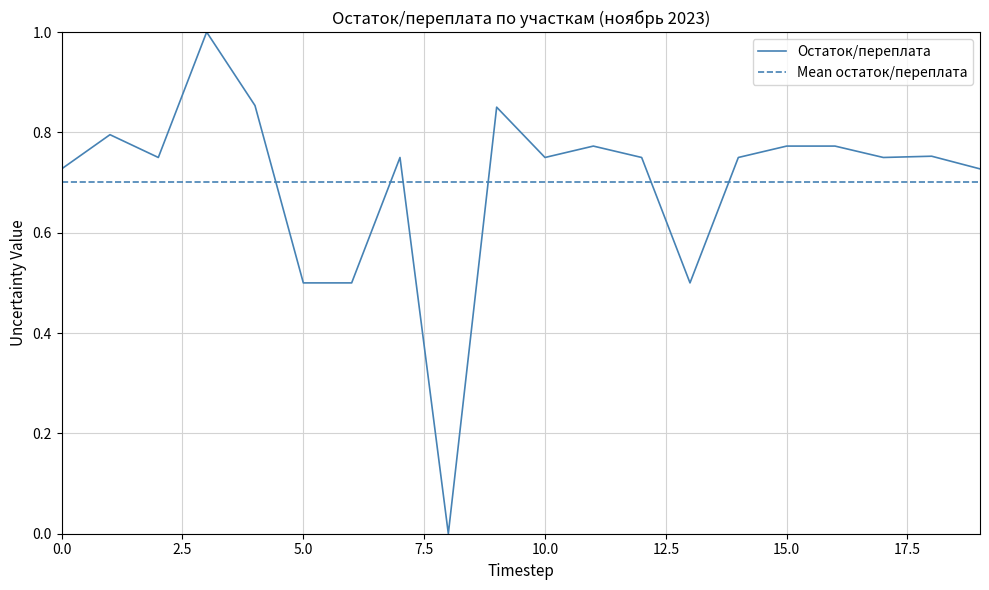

What is the highest value of the Остаток/переплата series?

1.0